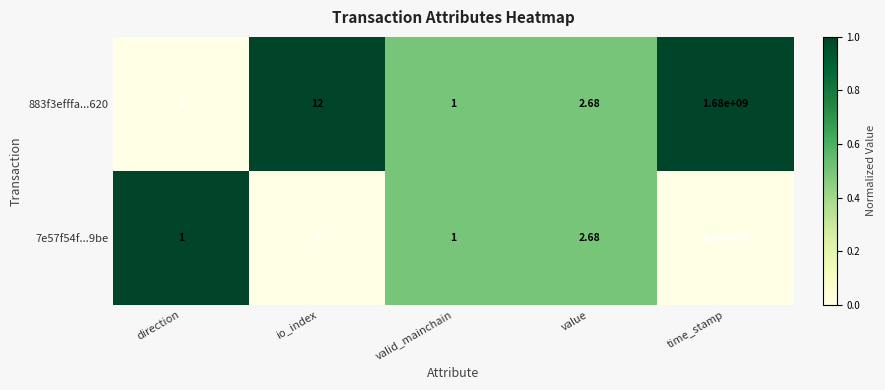

Which category has the highest value in the 883f3efffa...620 series?

time_stamp